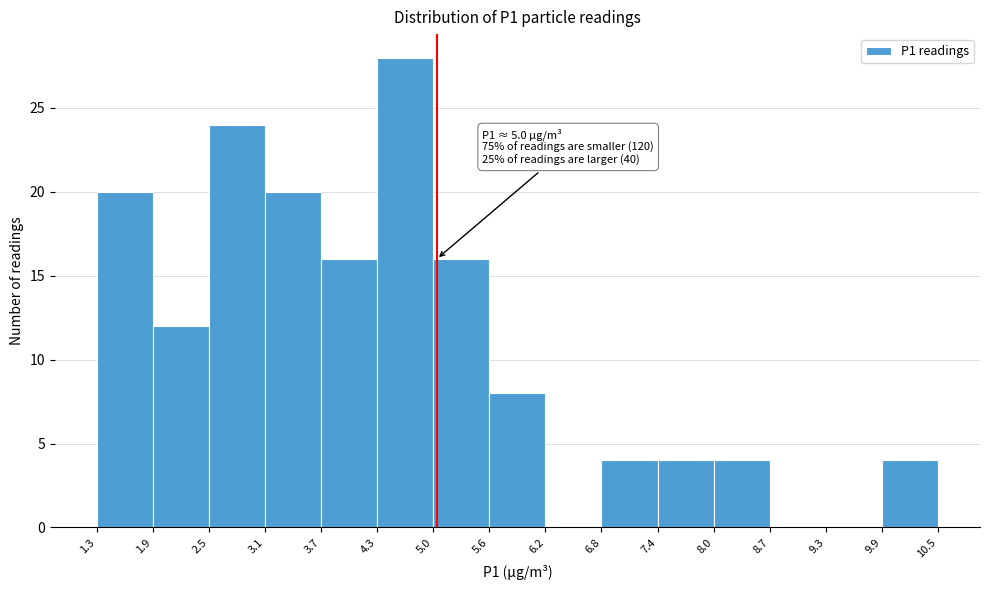

Which range on the x-axis has the tallest bar?

4.3 to 5.0